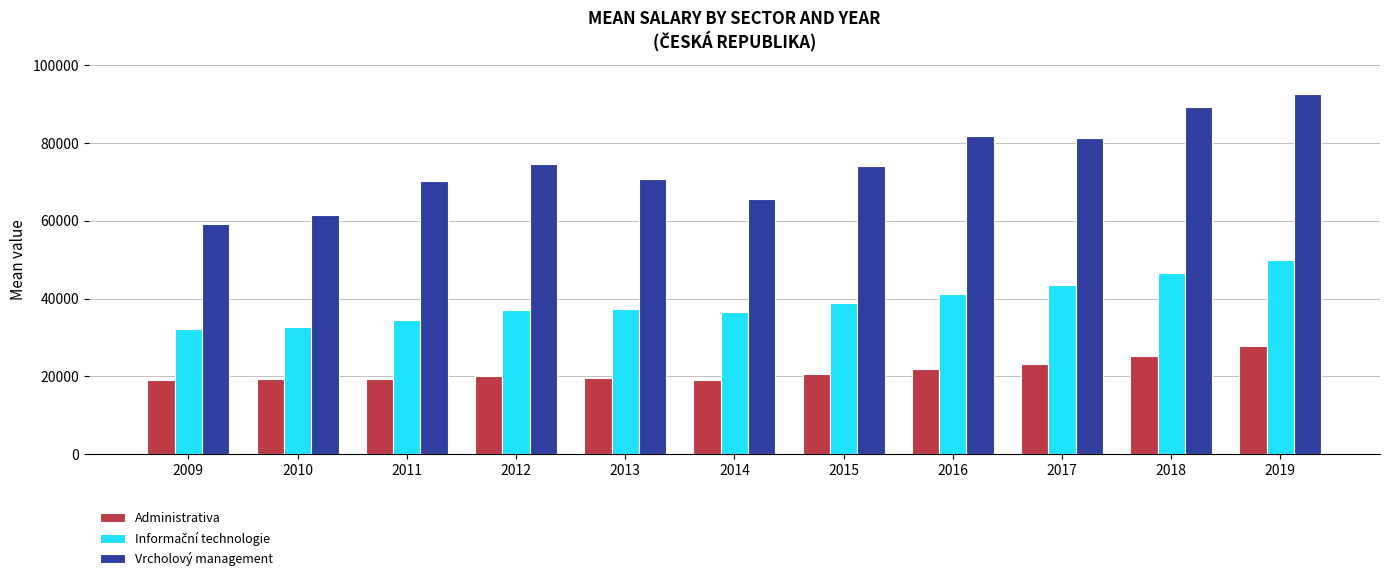

What is the average value of the Vrcholový management series?

74587